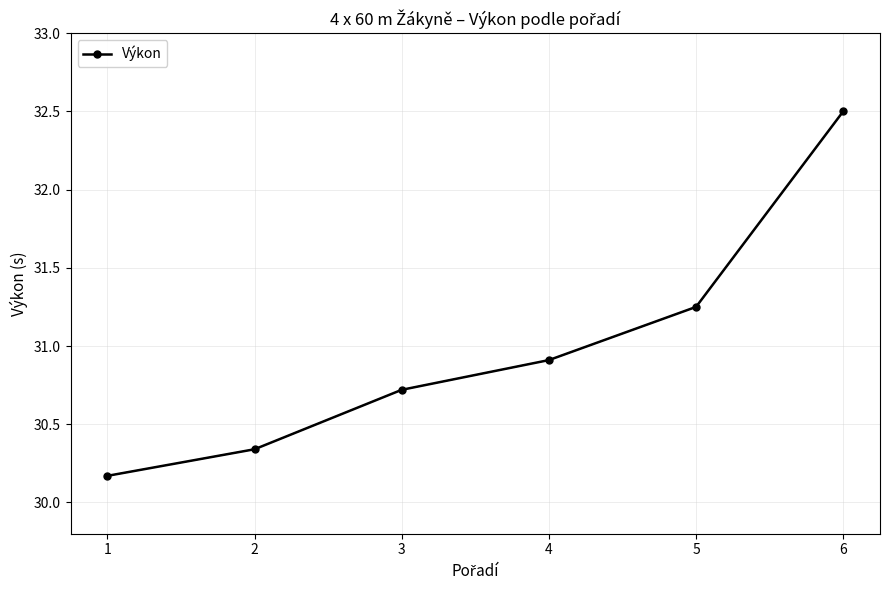

True or false: the data shows 42.8 at 4.

False